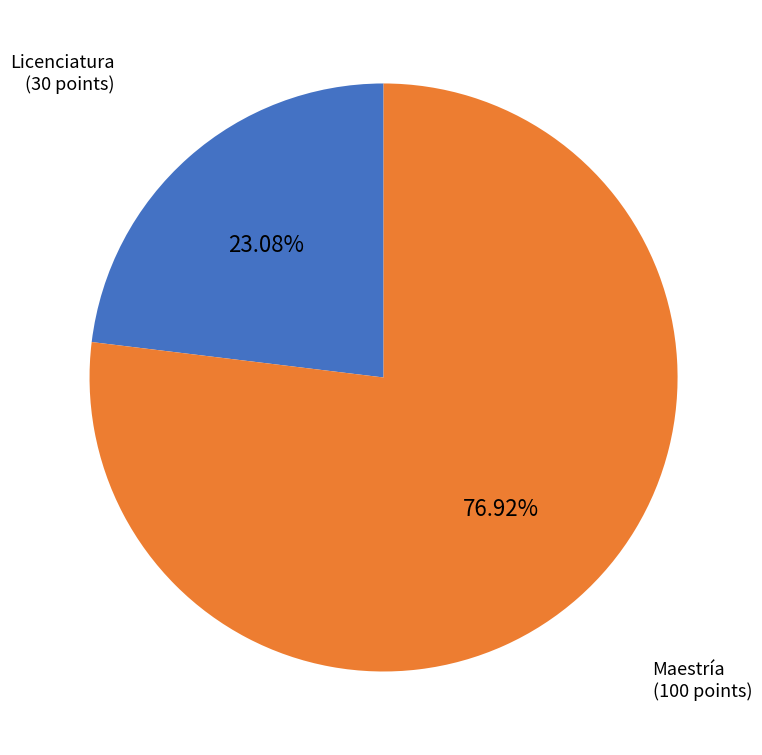

Rank the categories by value from lowest to highest.

Licenciatura, Maestría